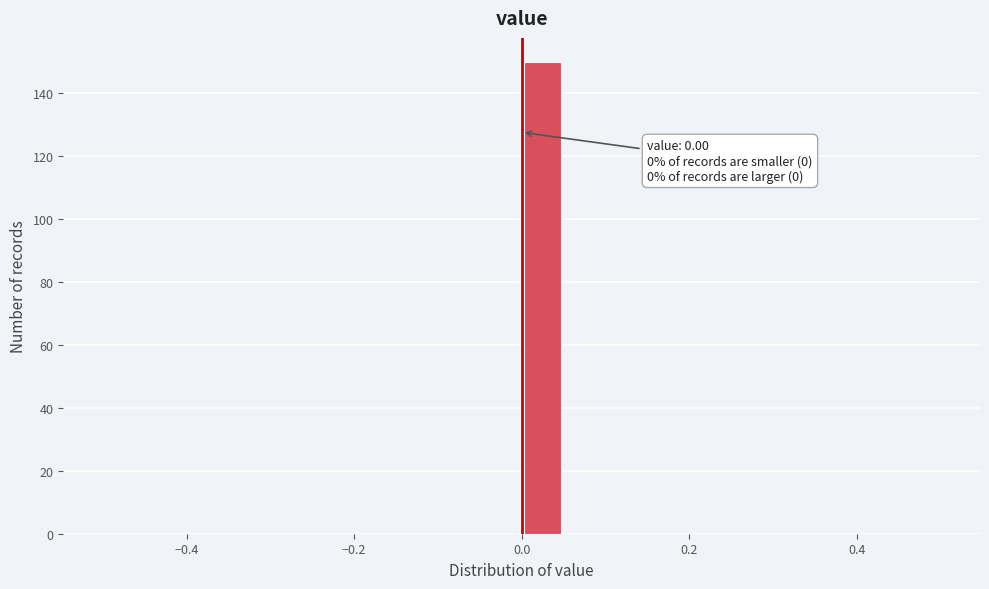

Read against the x-axis, roughly where is the centre of the tallest bar?

0.02